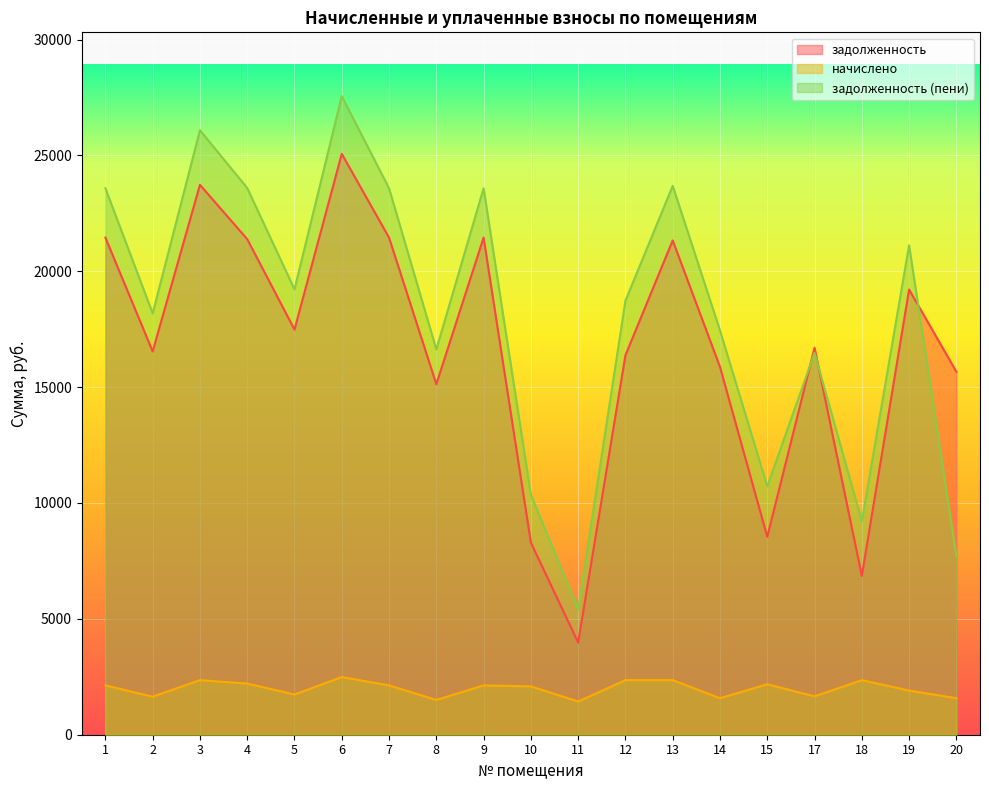

What is the sum of all начислено values?

37798.8